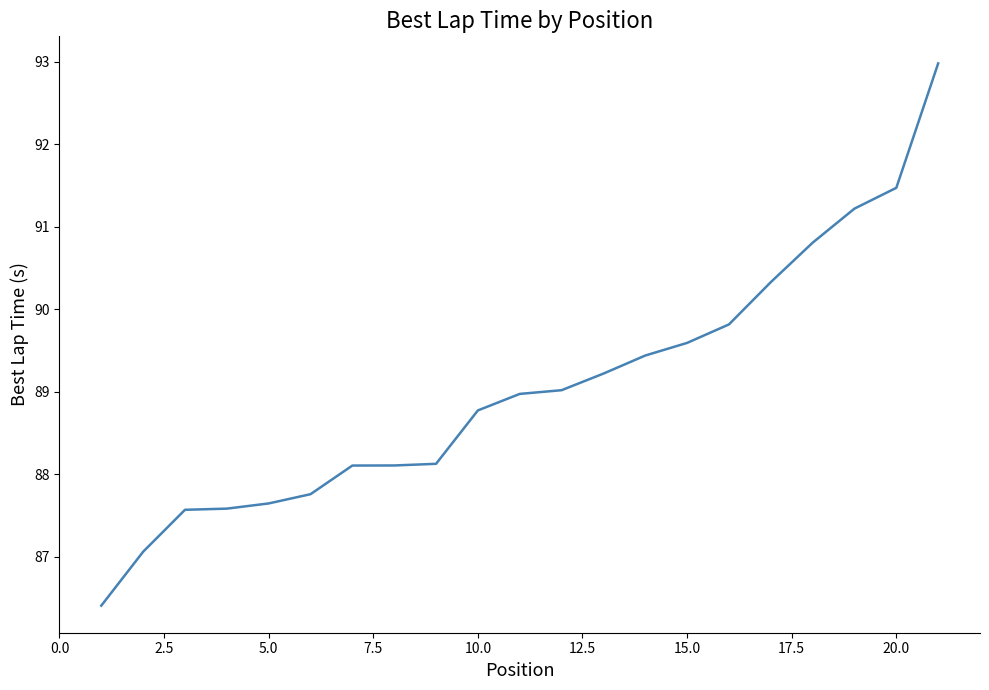

What is the maximum value shown in the chart?

93.0